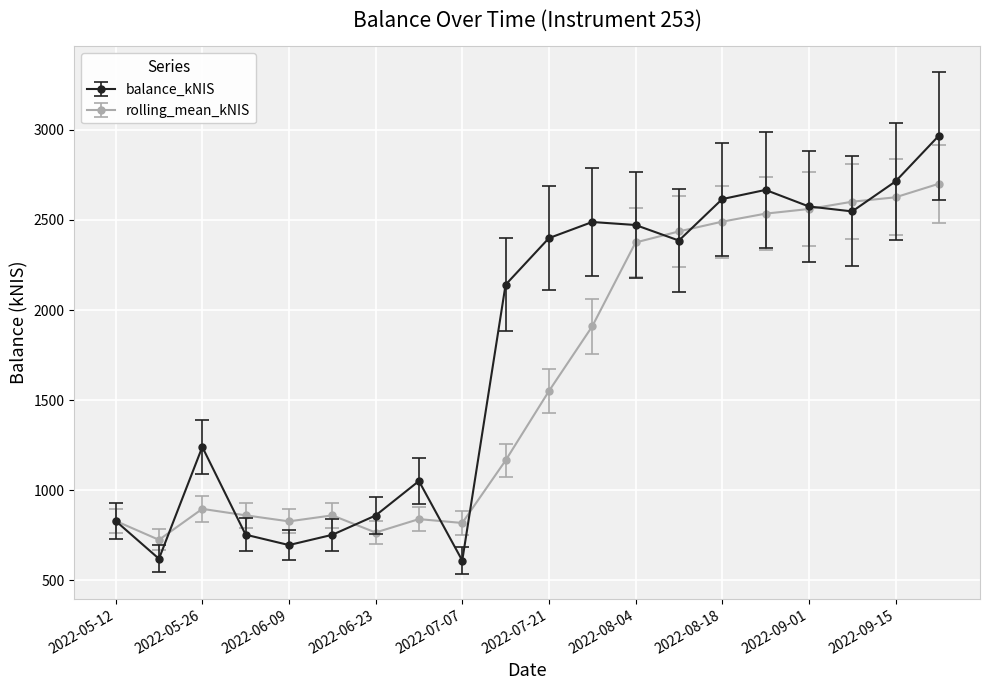

At how many categories does at least one series exceed 1819?

11